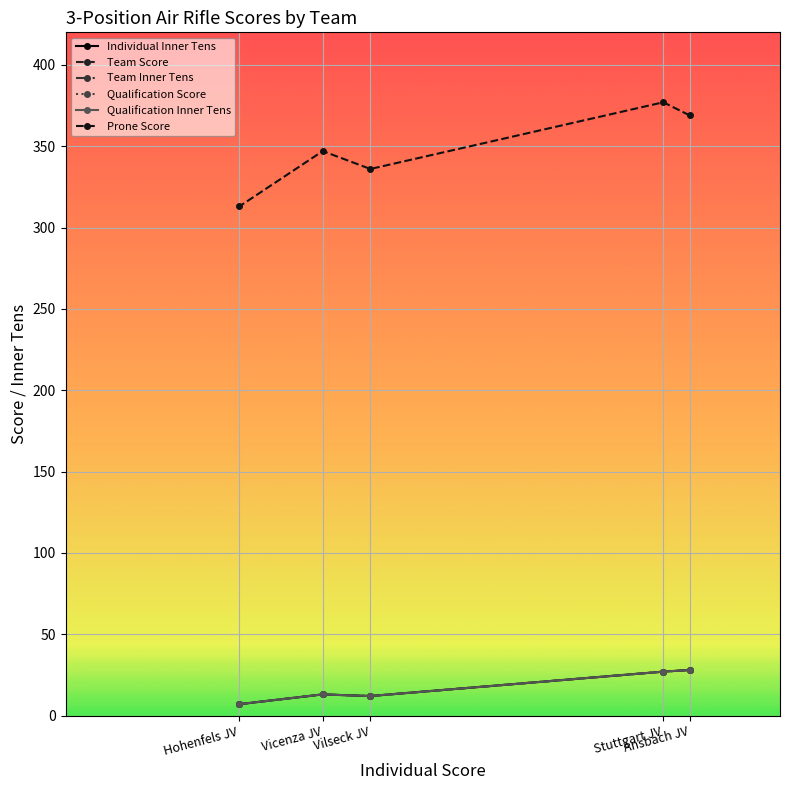

True or false: Prone Score and Team Inner Tens intersect in this chart.

False